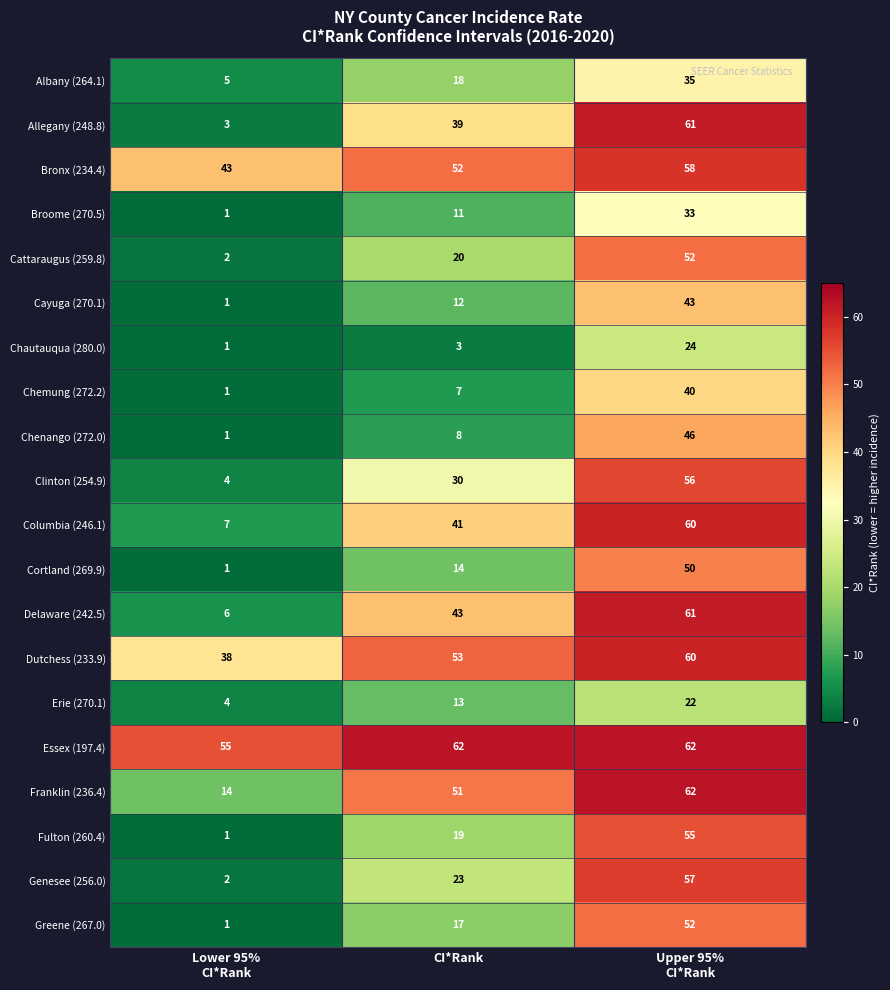

How many Chenango (272.0) values are between 1 and 46?

3